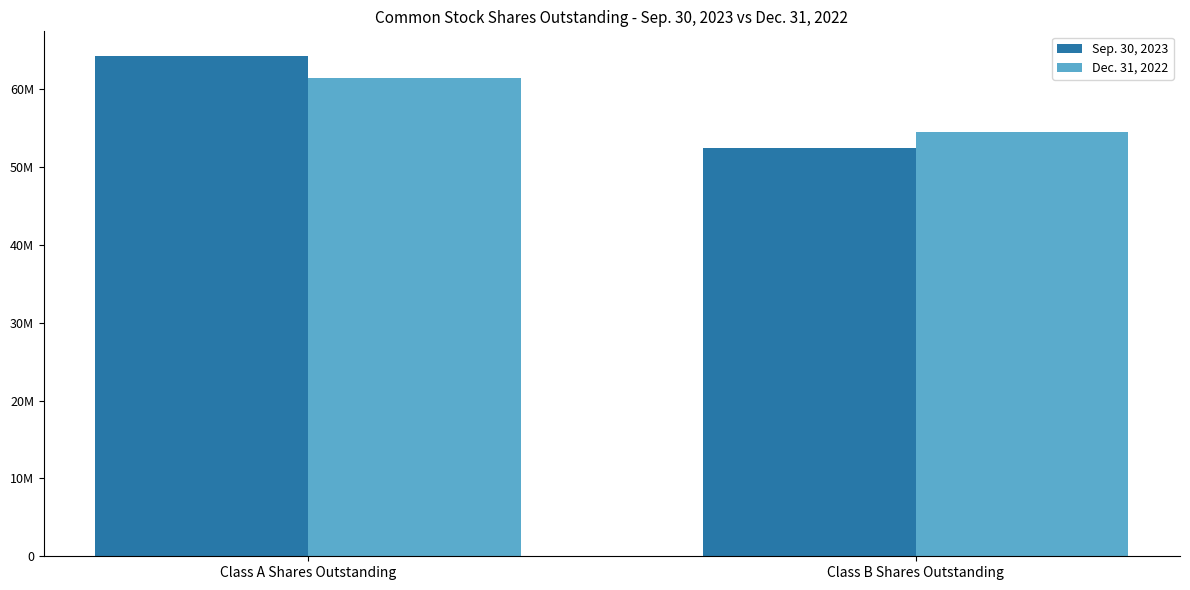

Reading left to right, transcribe all the data shown in this chart.

Sep. 30, 2023: Class A Shares Outstanding=64229313	Class B Shares Outstanding=52486094
Dec. 31, 2022: Class A Shares Outstanding=61447368	Class B Shares Outstanding=54504918